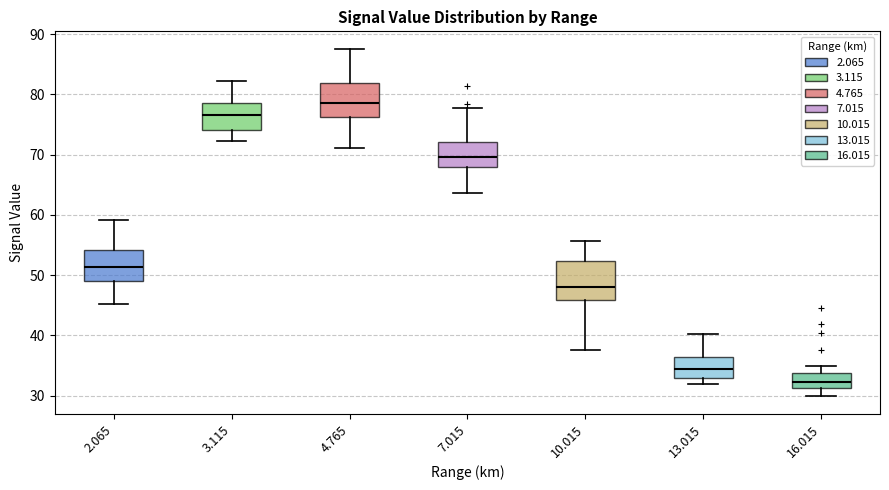

Reading left to right, transcribe this box plot: for each box, give where its median line is, the range the box spans, and where its two whiskers end, as read against the y-axis. The values are not printed on the chart, so give them approximately, as read against the axis.

2.065: median 51, box 49 to 54, whiskers 45 to 59
3.115: median 77, box 74 to 79, whiskers 72 to 82
4.765: median 79, box 76 to 82, whiskers 71 to 88
7.015: median 70, box 68 to 72, whiskers 64 to 78
10.015: median 48, box 46 to 52, whiskers 38 to 56
13.015: median 34, box 33 to 36, whiskers 32 to 40
16.015: median 32, box 31 to 34, whiskers 30 to 35